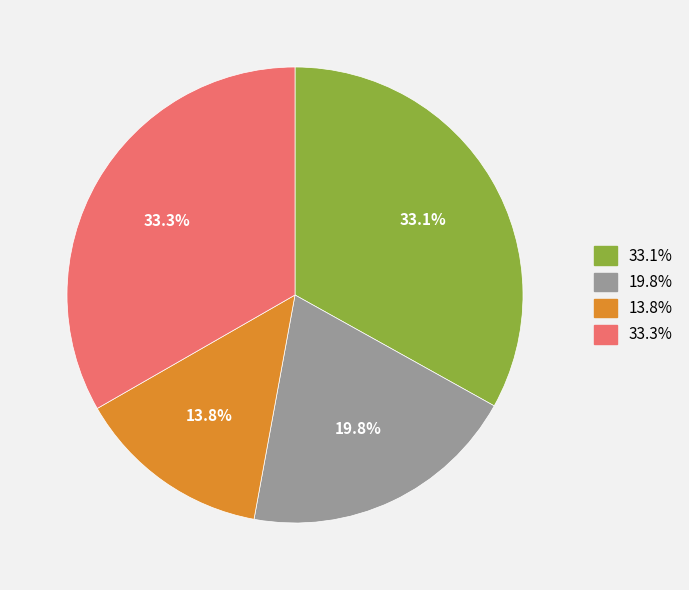

How many segments does this pie chart have?

4